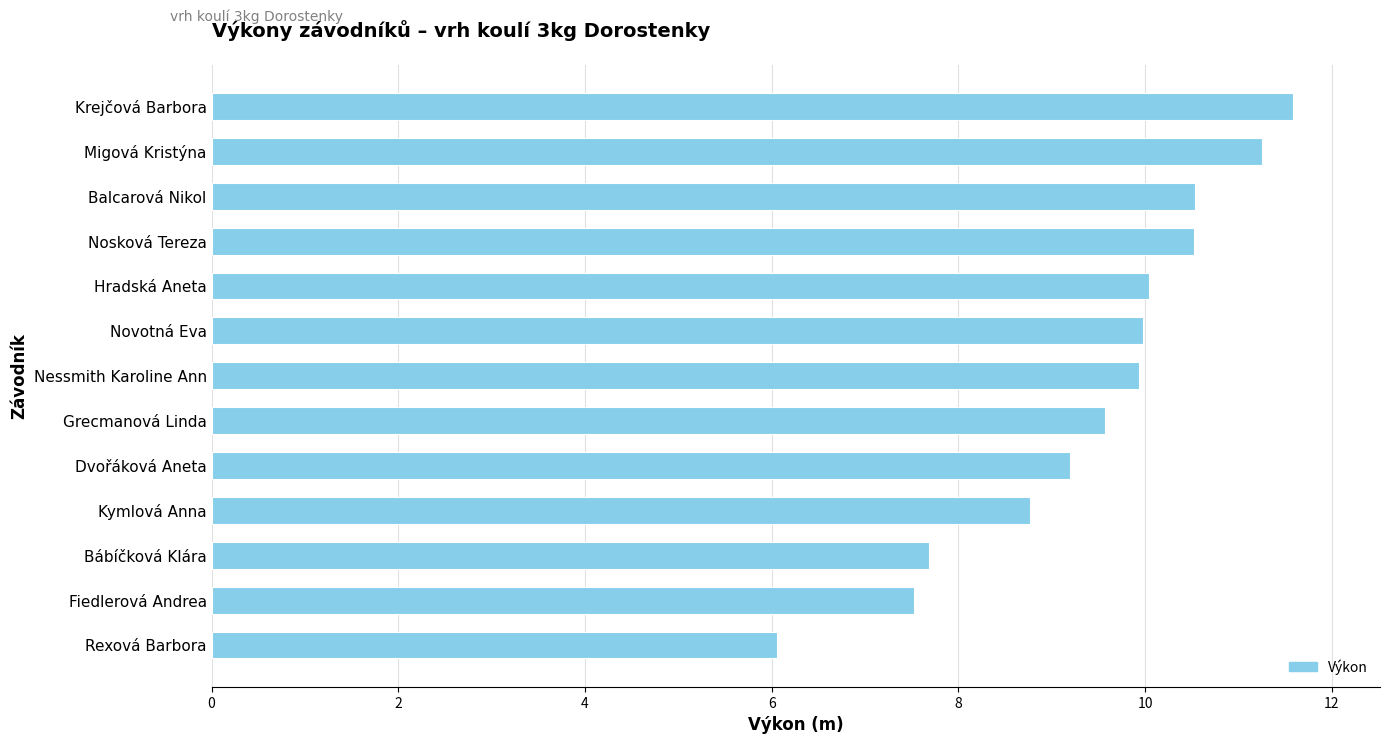

Between Bábíčková Klára and Novotná Eva, which is larger?

Novotná Eva